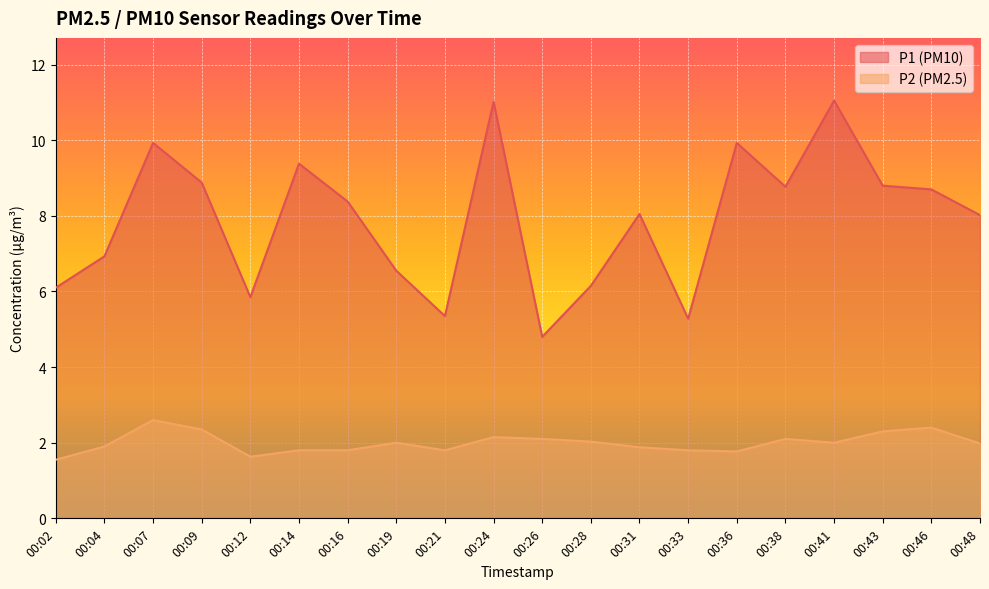

In P2, how many points are higher than both neighbors (excluding endpoints)?

5